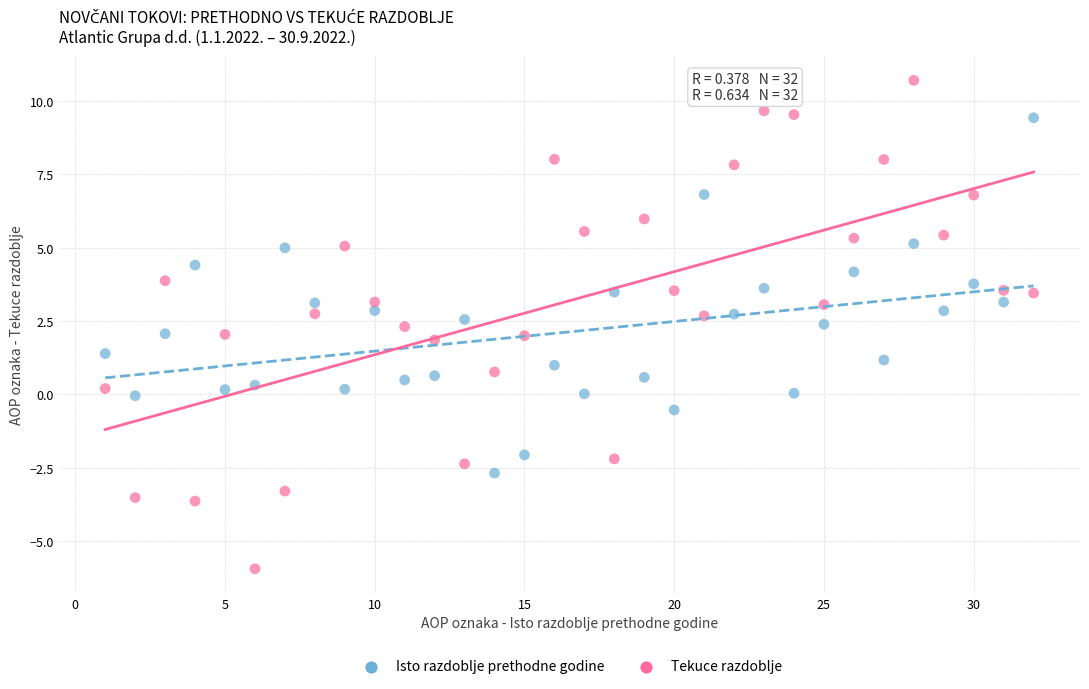

Which series has the largest Y range (max minus min)?

Tekuce razdoblje